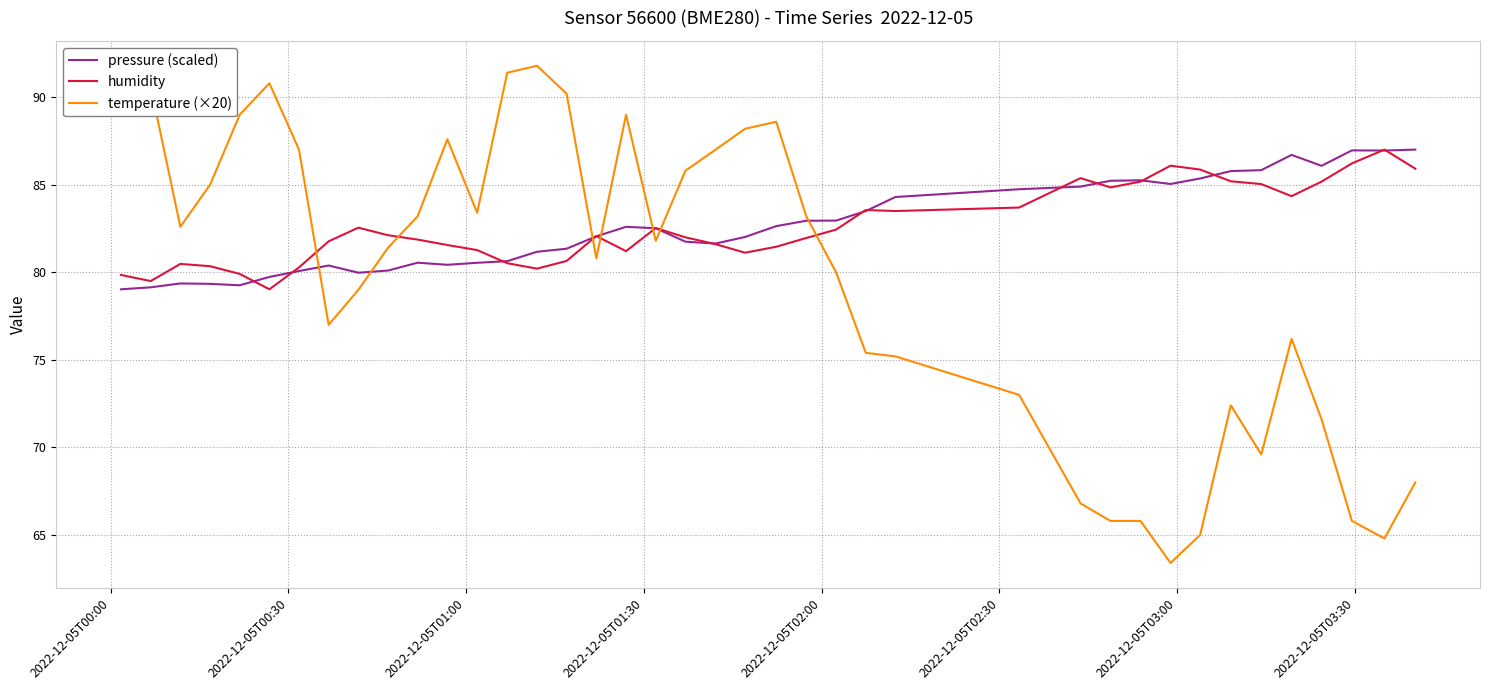

What is the maximum value shown in the chart?

91.8